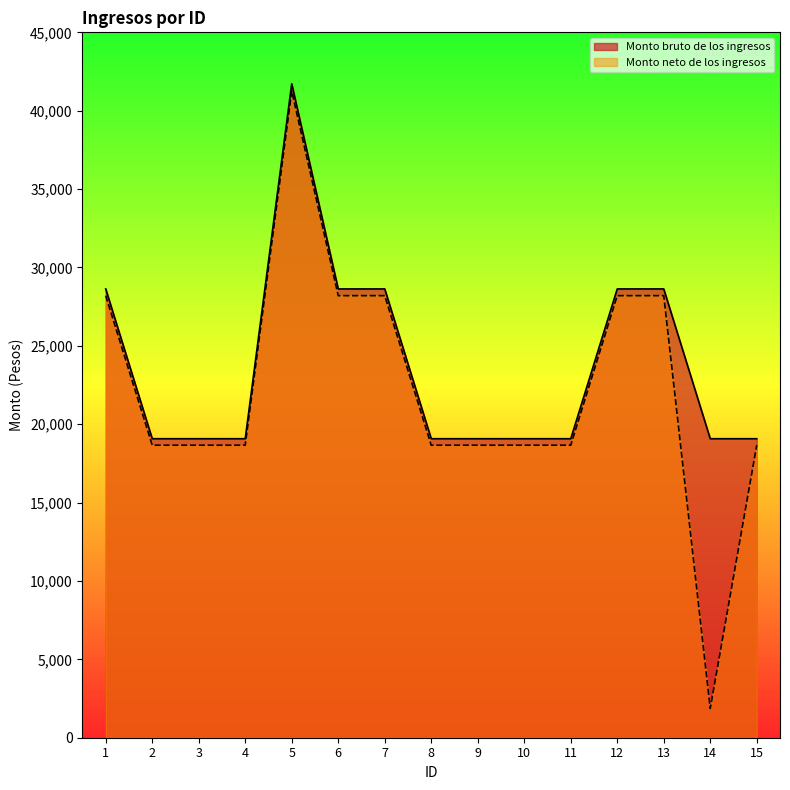

Is the value of Monto neto de los ingresos at 13 greater than the value of Monto bruto de los ingresos at 10?

Yes